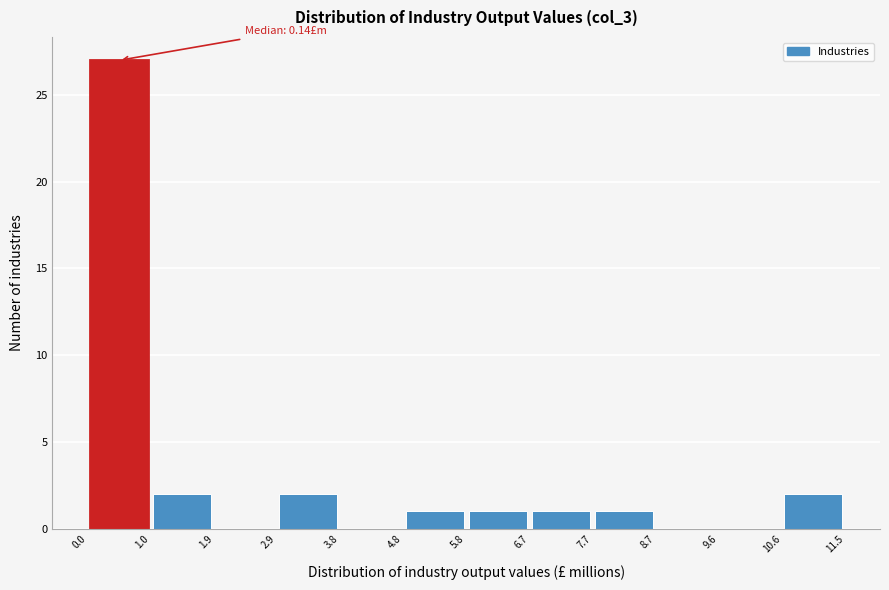

Which range on the x-axis has the tallest bar?

0.0 to 1.0